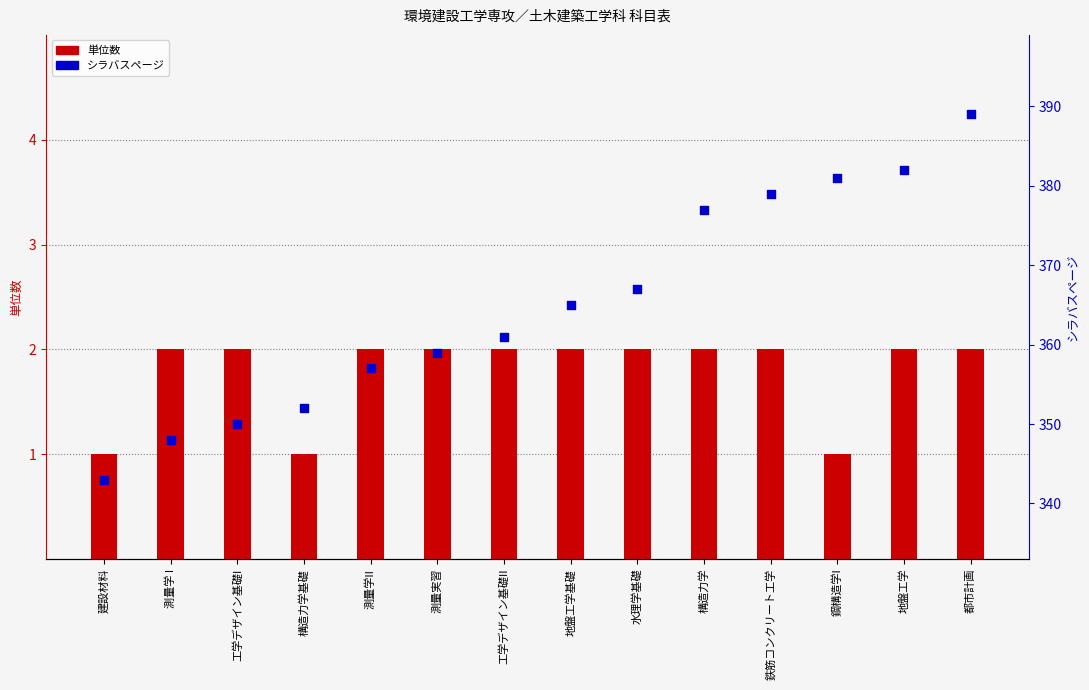

Which series has the largest Y range (max minus min)?

シラバスページ